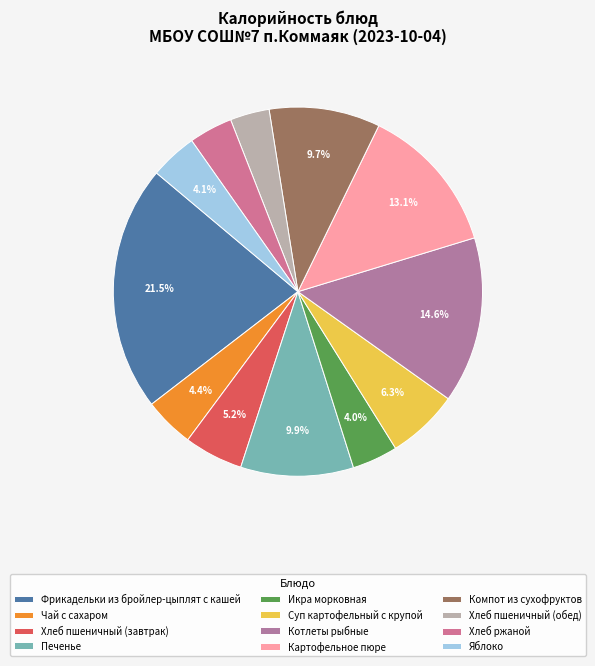

To the nearest percent, what percentage of the pie is Печенье?

10%